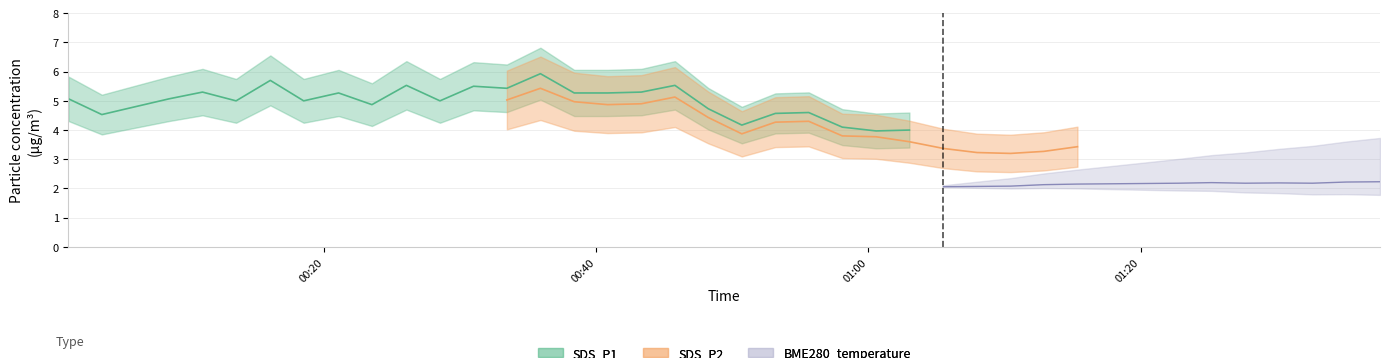

At which category is the sum across all series the highest?

14